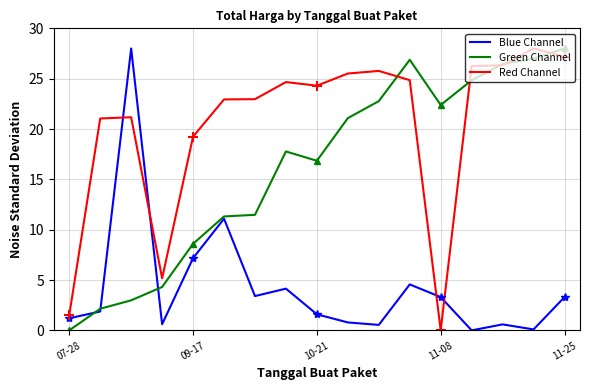

List the series in order of their overall mean, lowest first.

Blue Channel, Green Channel, Red Channel